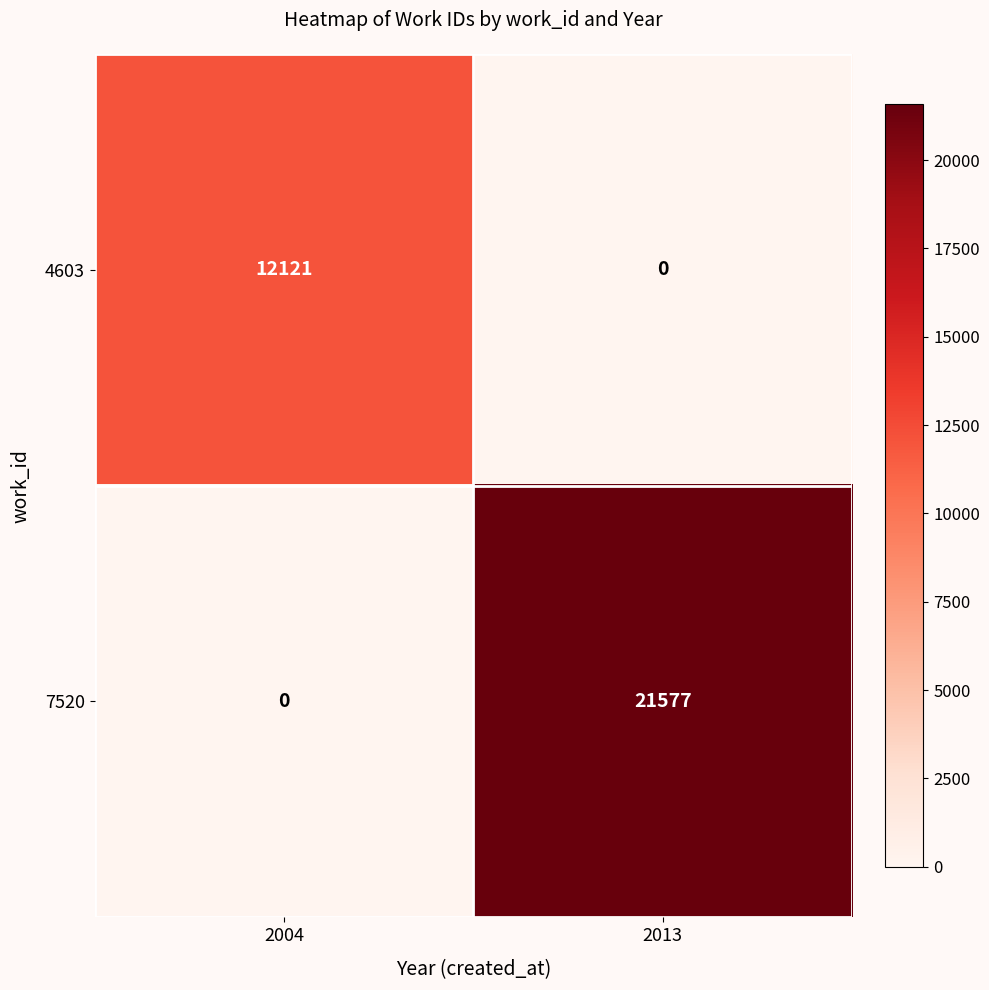

What is the spread (max minus min) of values at 2004?

12121